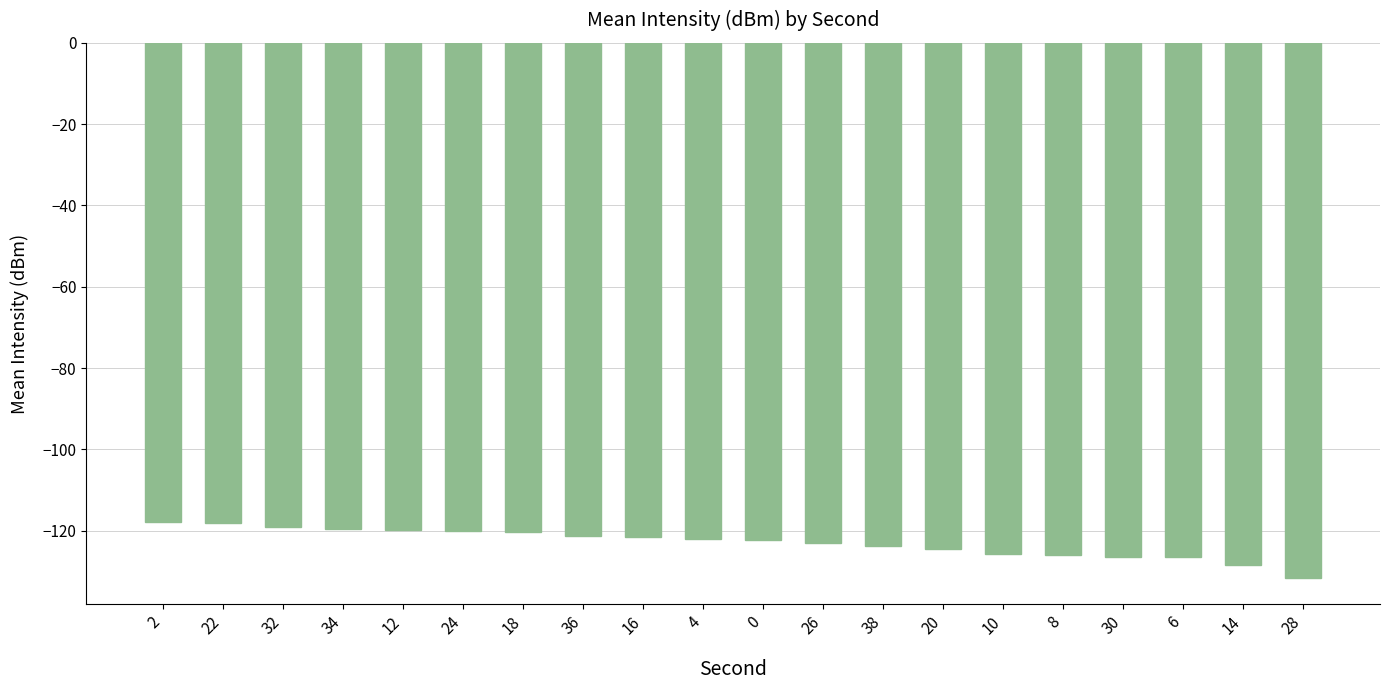

Which category has the lowest value across all series?

28